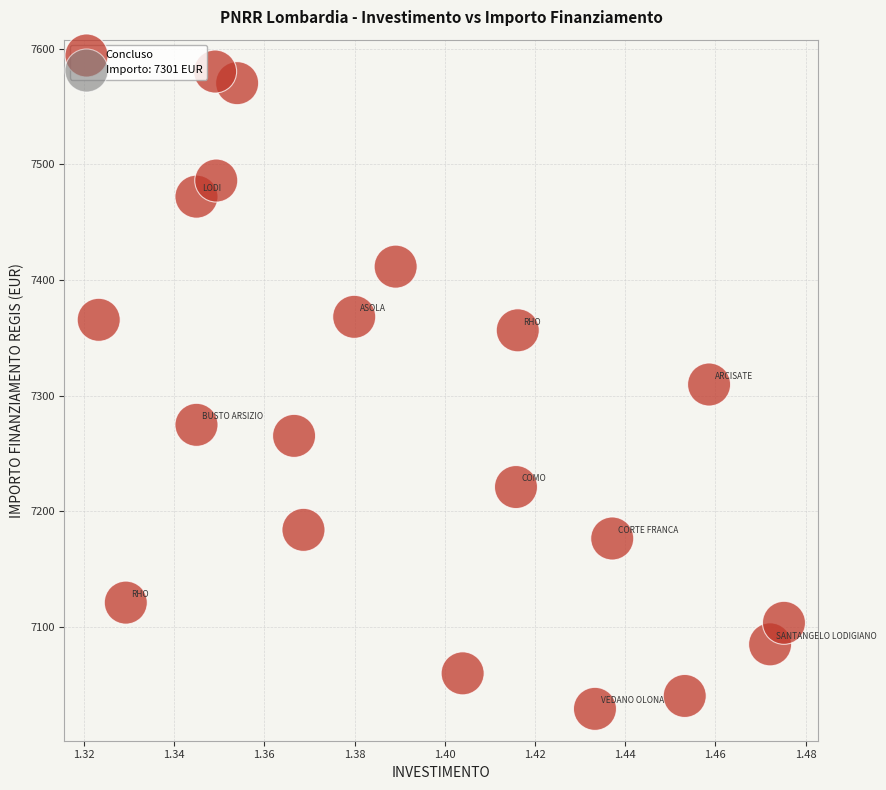

What is the range of Y values (max minus min)?

551.5